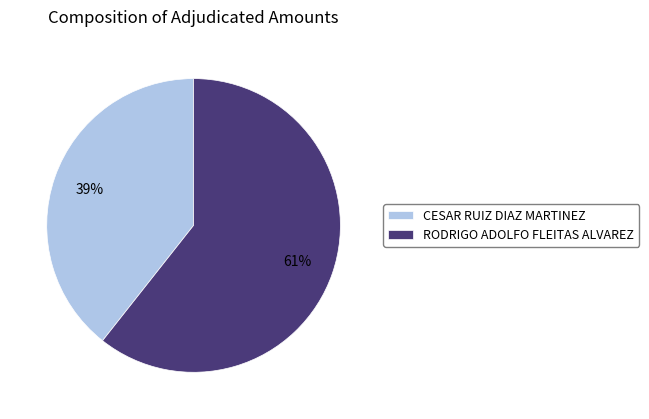

To the nearest percent, what portion does CESAR RUIZ DIAZ MARTINEZ represent?

39%